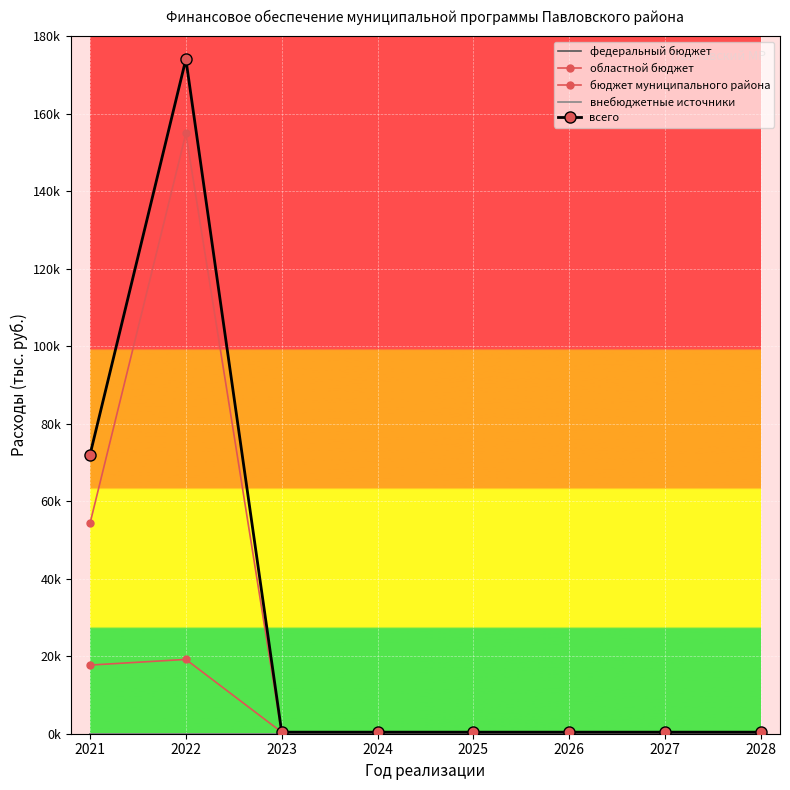

What are all the series names shown in the legend?

федеральный бюджет, областной бюджет, бюджет муниципального района, внебюджетные источники, всего